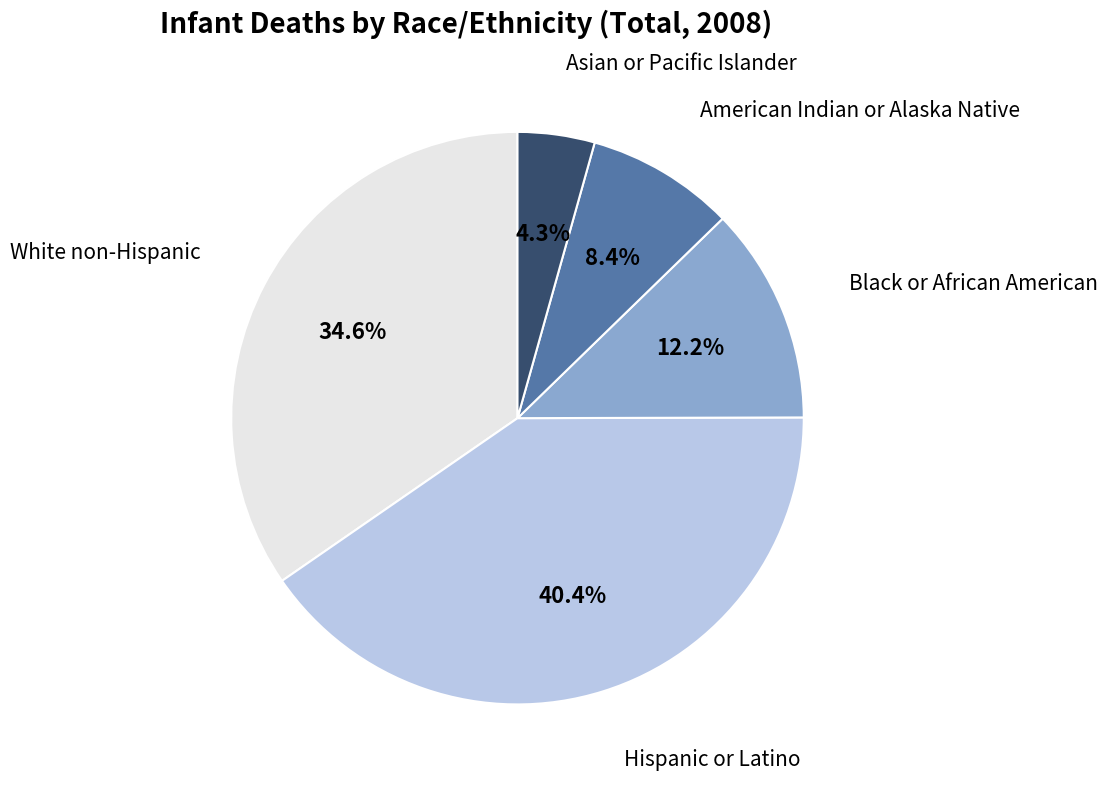

True or false: White non-Hispanic accounts for 35% of the total.

True